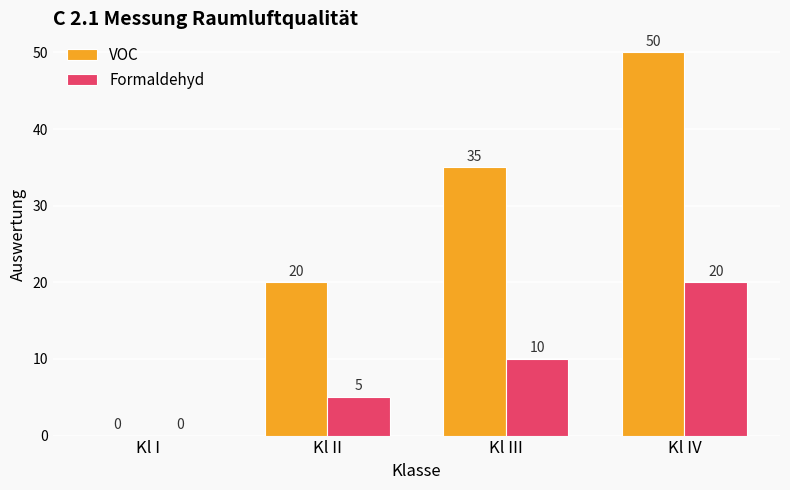

Which series has the largest total across all categories?

VOC